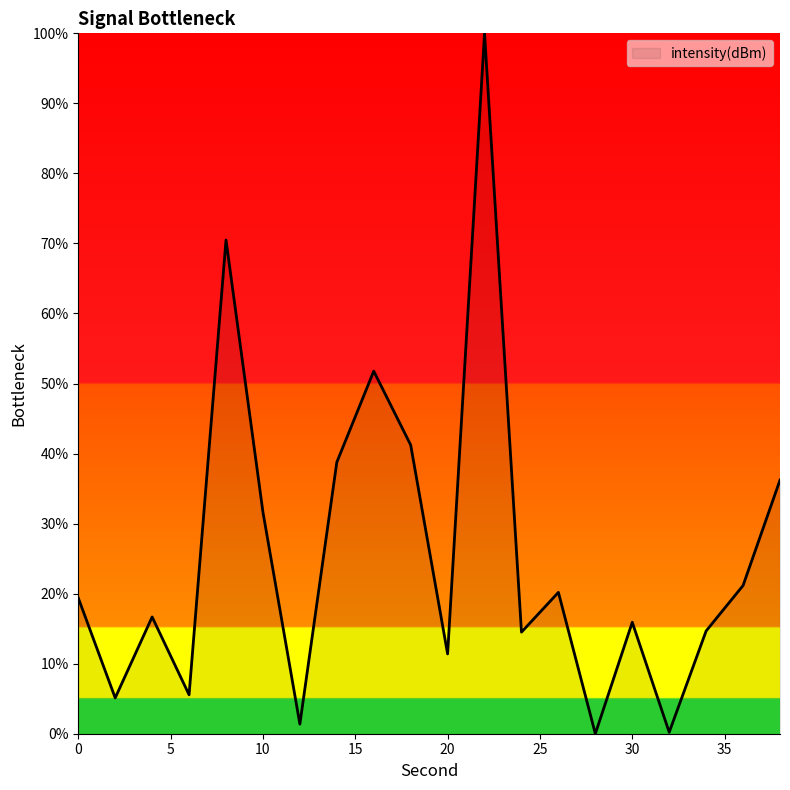

What is the maximum value shown in the chart?

100.0